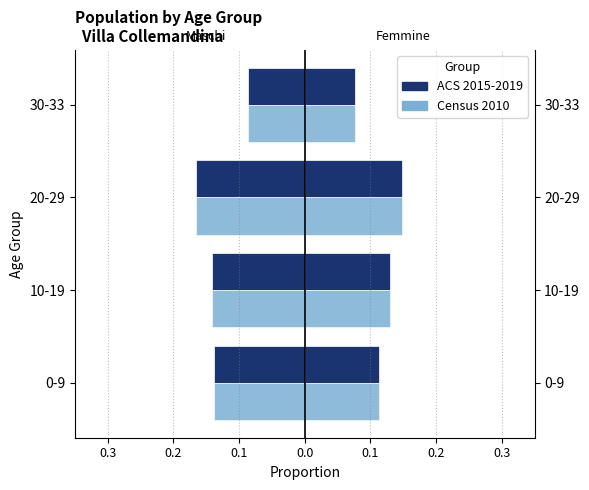

True or false: Totale Femmine has a value of 0.1 at 0.0.

True